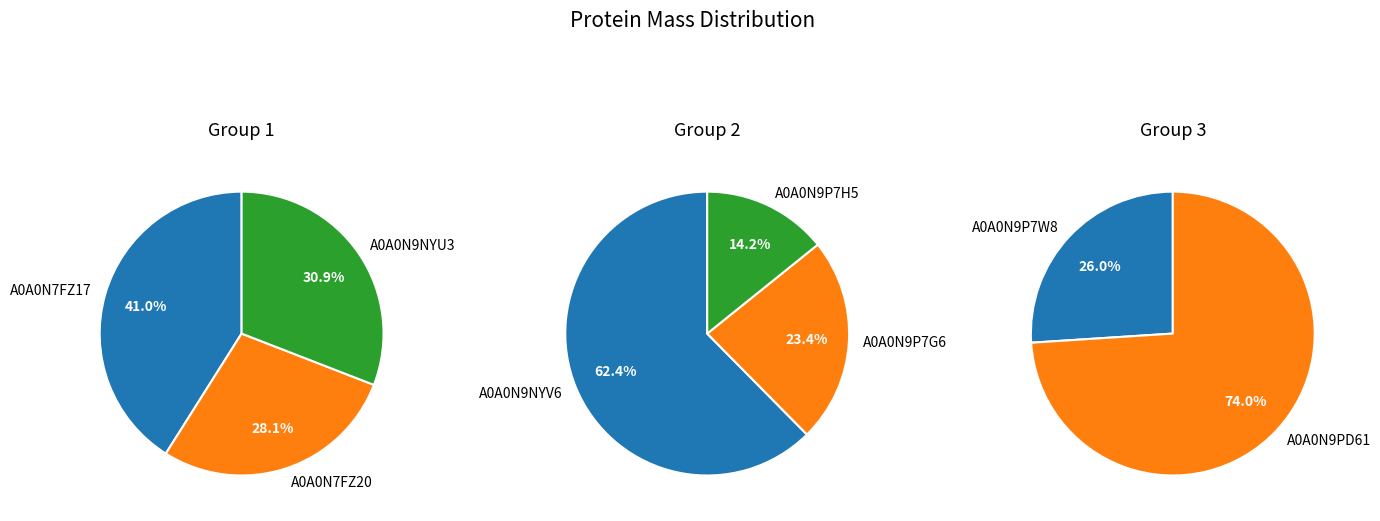

How many segments does this pie chart have?

8